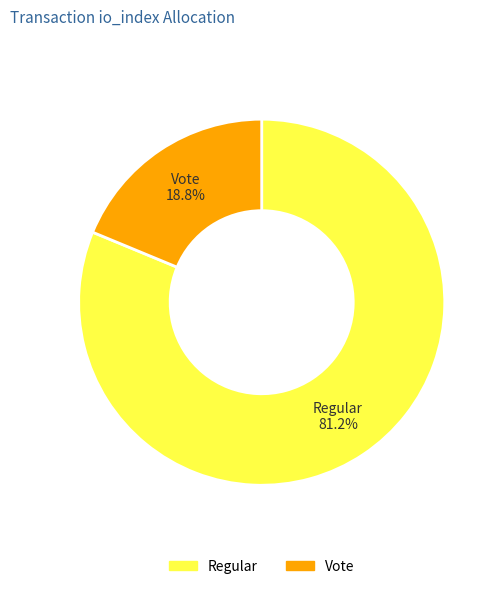

Between Vote and Regular, which is larger?

Regular